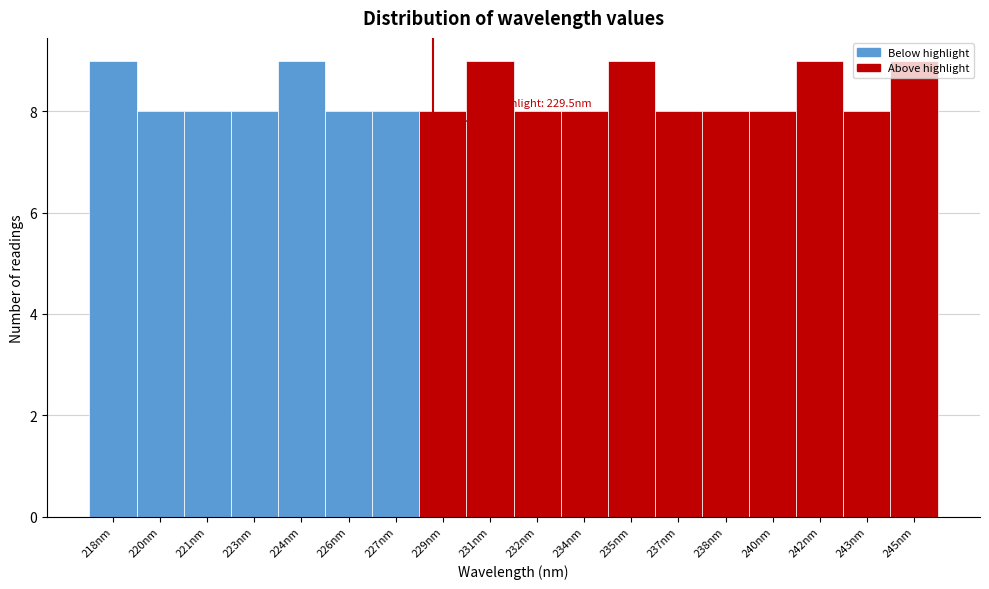

What is the sum of the values at 234nm and 229nm?

16